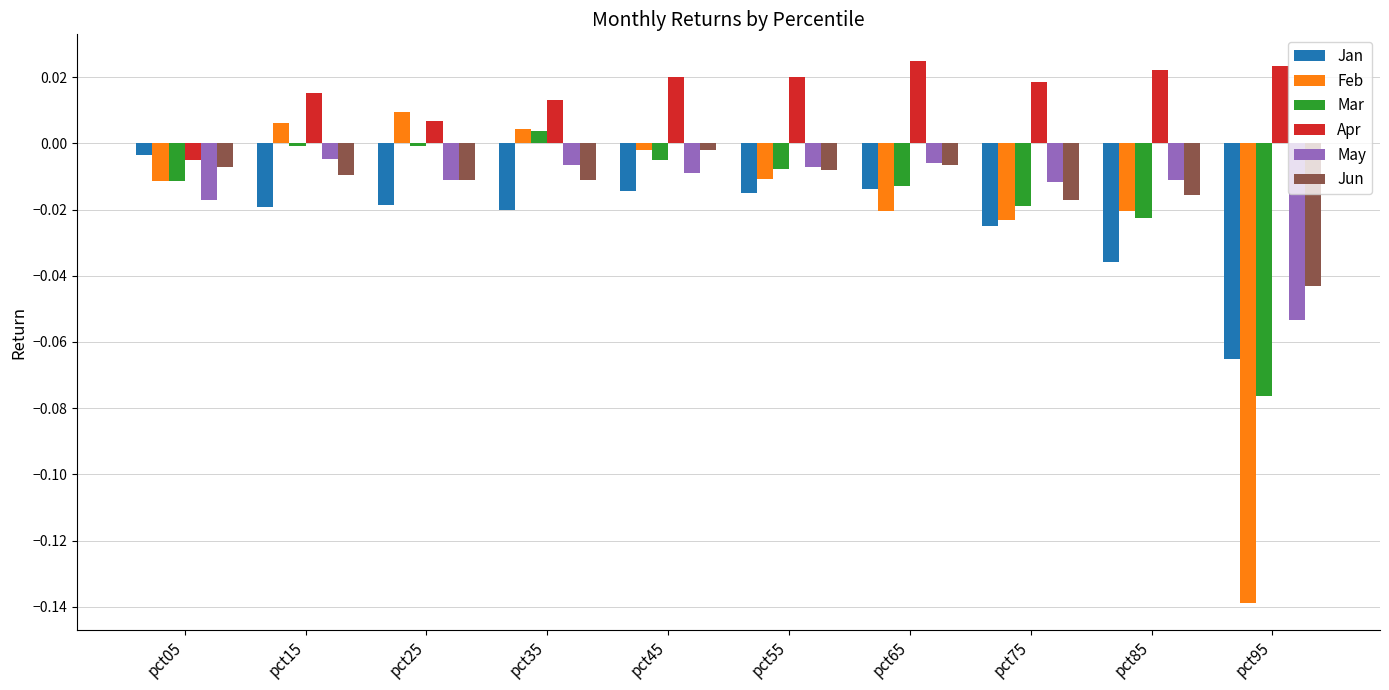

The value of May at pct65 is -0.0. True or false?

True